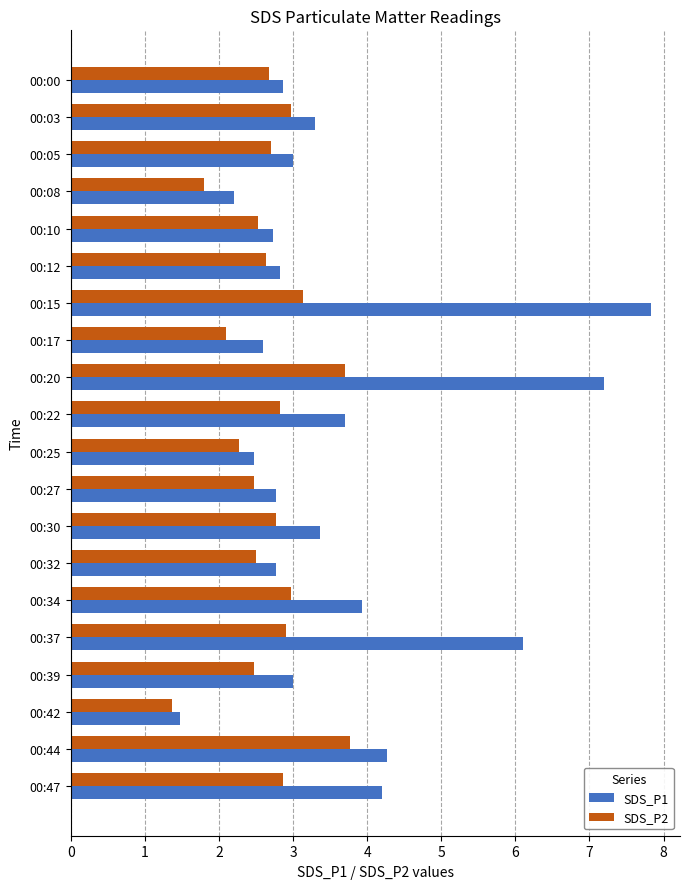

How many categories are shown in the chart?

20